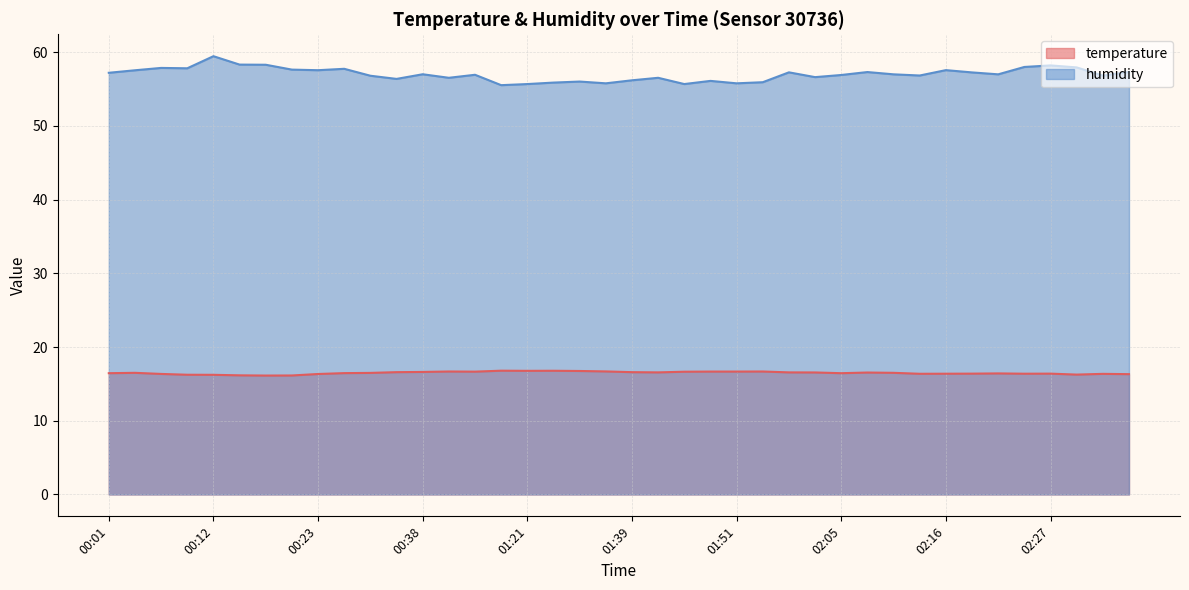

Is the value of humidity at 01:49 greater than the value of temperature at 00:23?

Yes